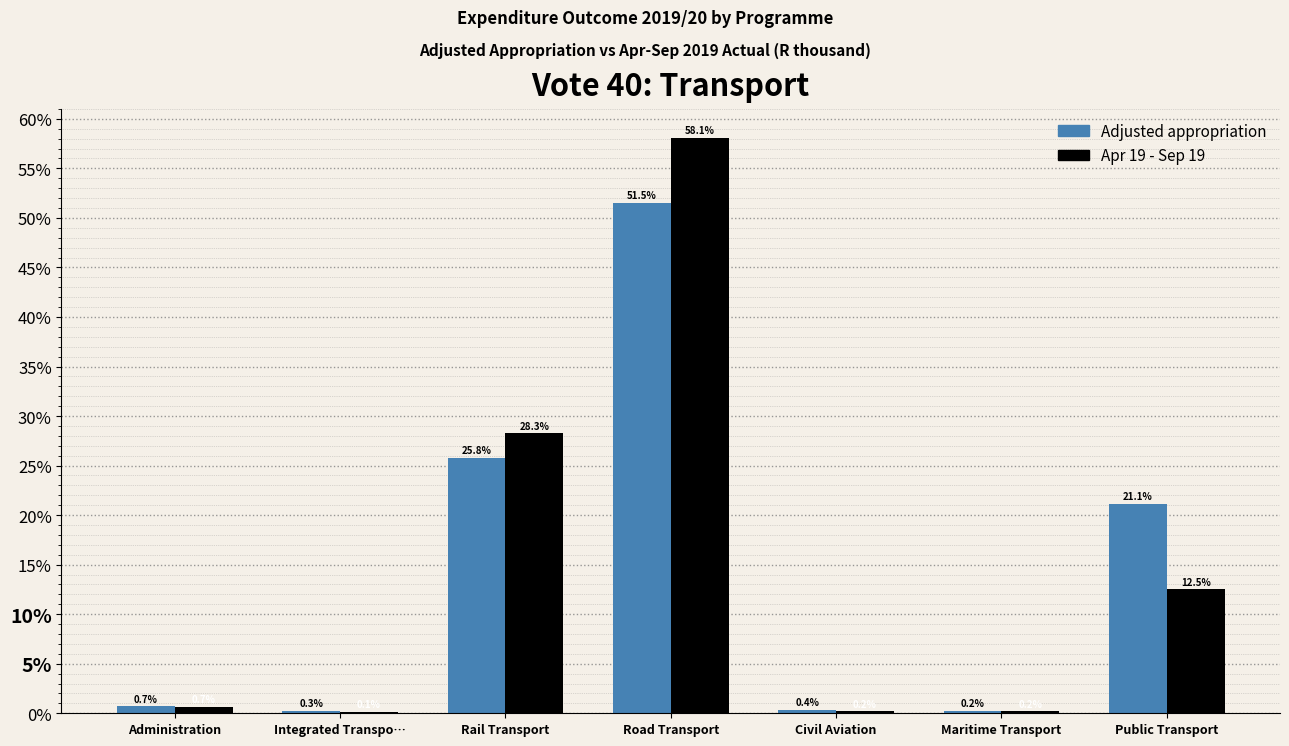

Reading left to right, extract all data points from this chart.

Adjusted appropriation: Administration=0.7	Integrated Transpo…=0.3	Rail Transport=25.8	Road Transport=51.5	Civil Aviation=0.4	Maritime Transport=0.2	Public Transport=21.1
Apr 19 - Sep 19: Administration=0.7	Integrated Transpo…=0.1	Rail Transport=28.3	Road Transport=58.1	Civil Aviation=0.2	Maritime Transport=0.2	Public Transport=12.5